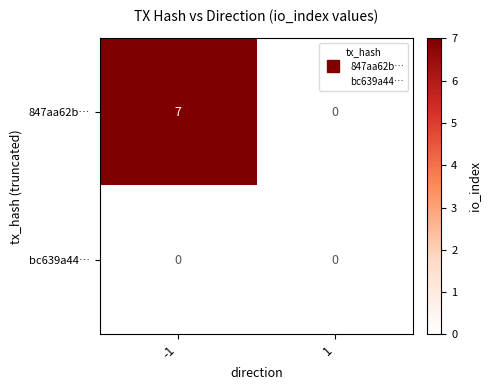

What is the greatest value displayed?

7